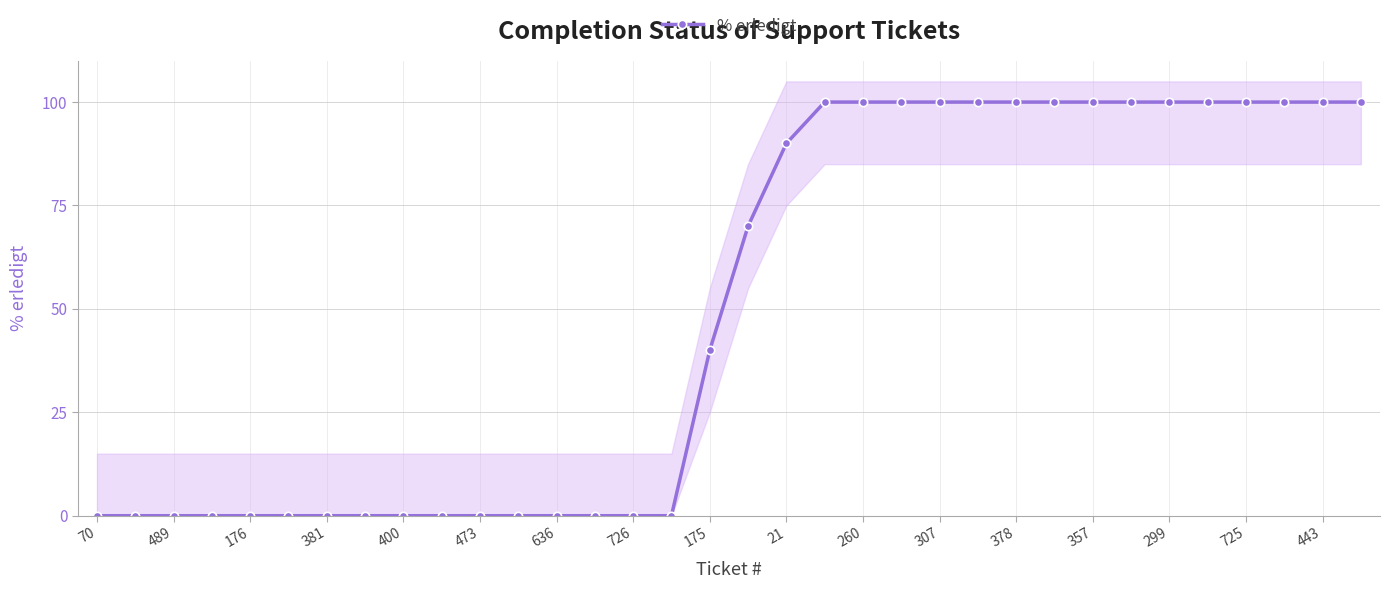

The % erledigt series shows 32 at 443. True or false?

False